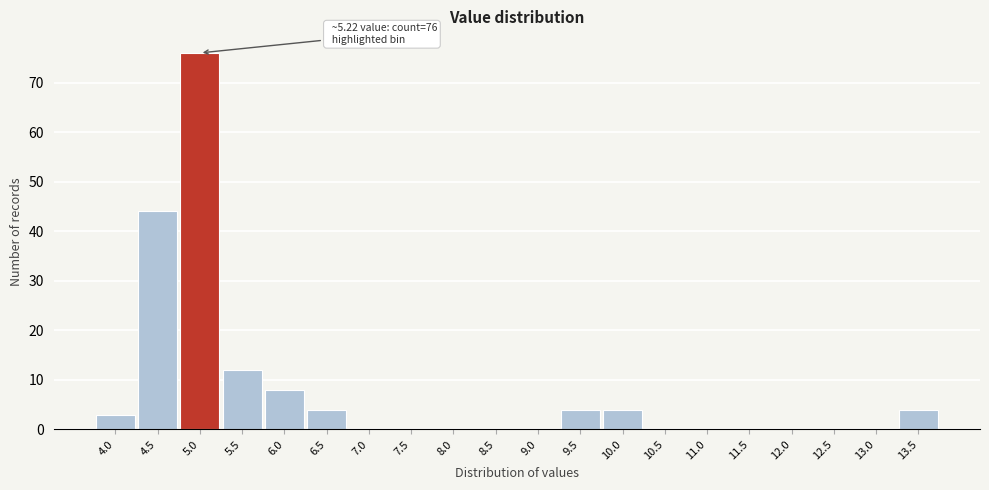

Reading right to left, list all the values displayed in this chart.

13.5=4	13.0=0	12.5=0	12.0=0	11.5=0	11.0=0	10.5=0	10.0=4	9.5=4	9.0=0	8.5=0	8.0=0	7.5=0	7.0=0	6.5=4	6.0=8	5.5=12	5.0=76	4.5=44	4.0=3